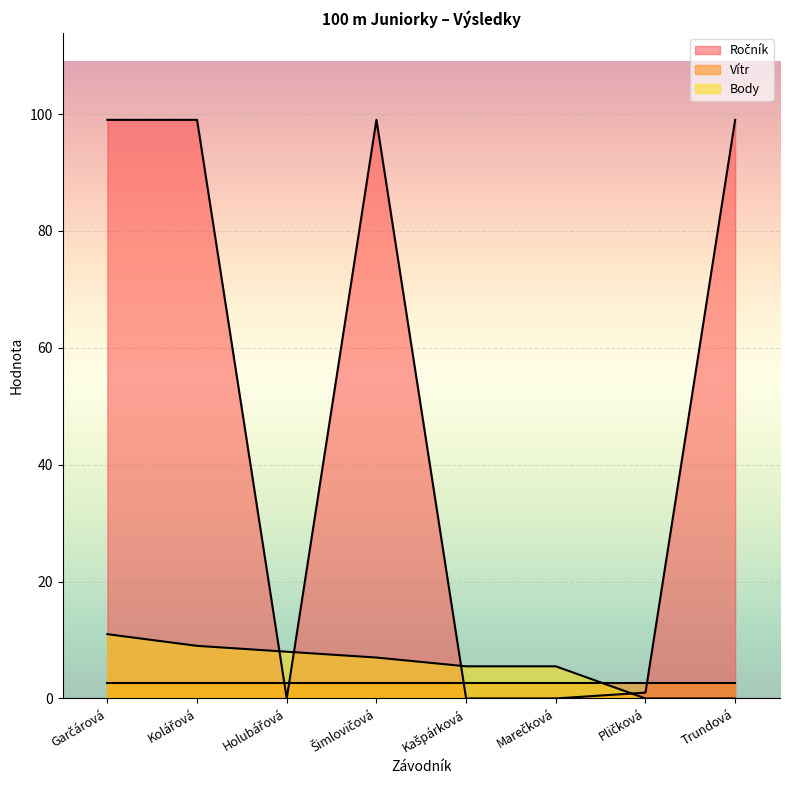

What is the greatest value displayed?

99.0